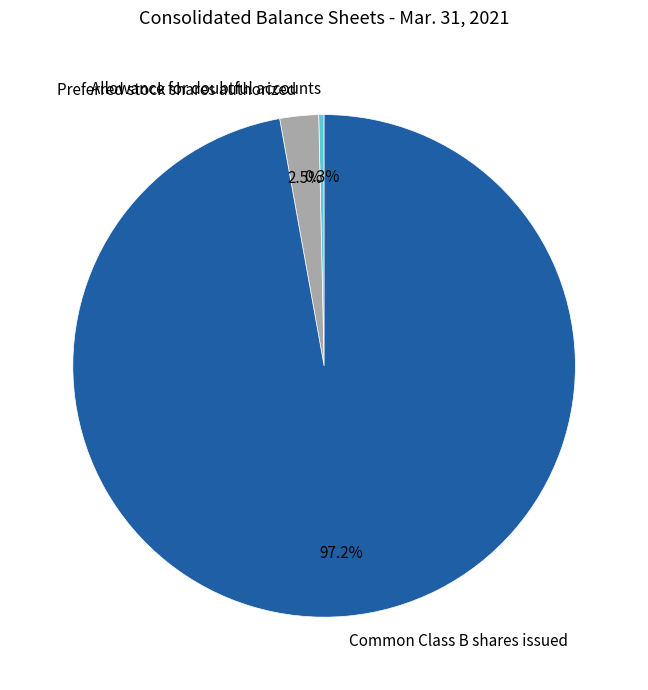

Count the number of slices in the pie.

3